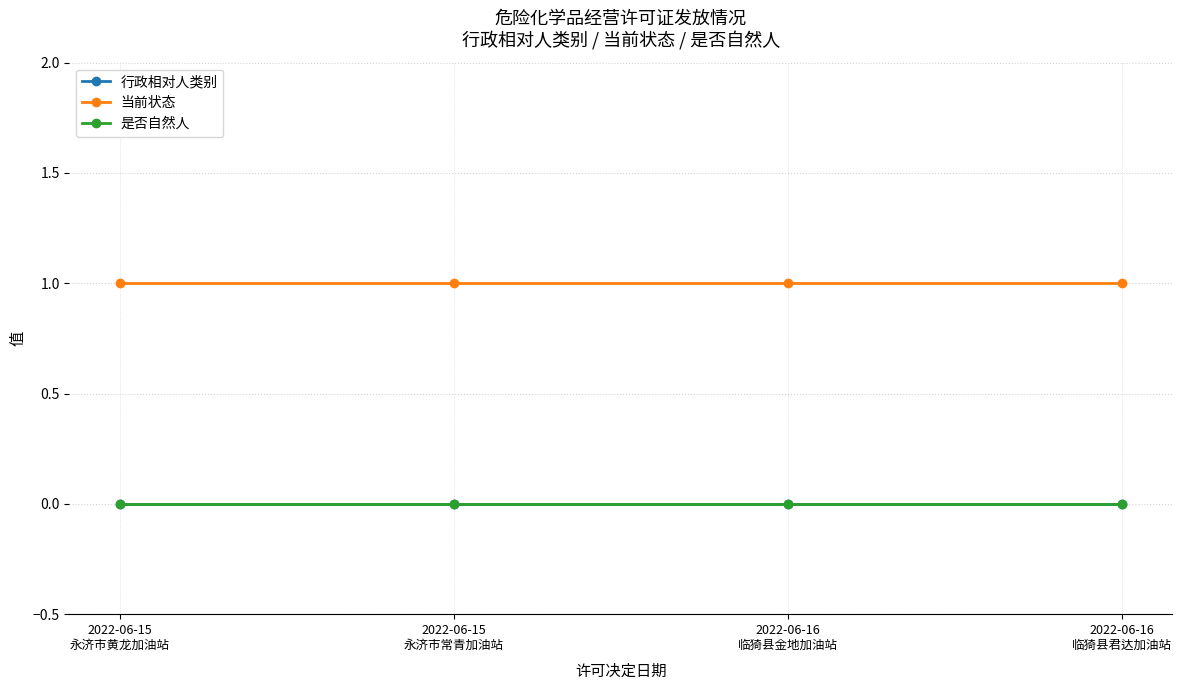

What is the maximum value shown in the chart?

1